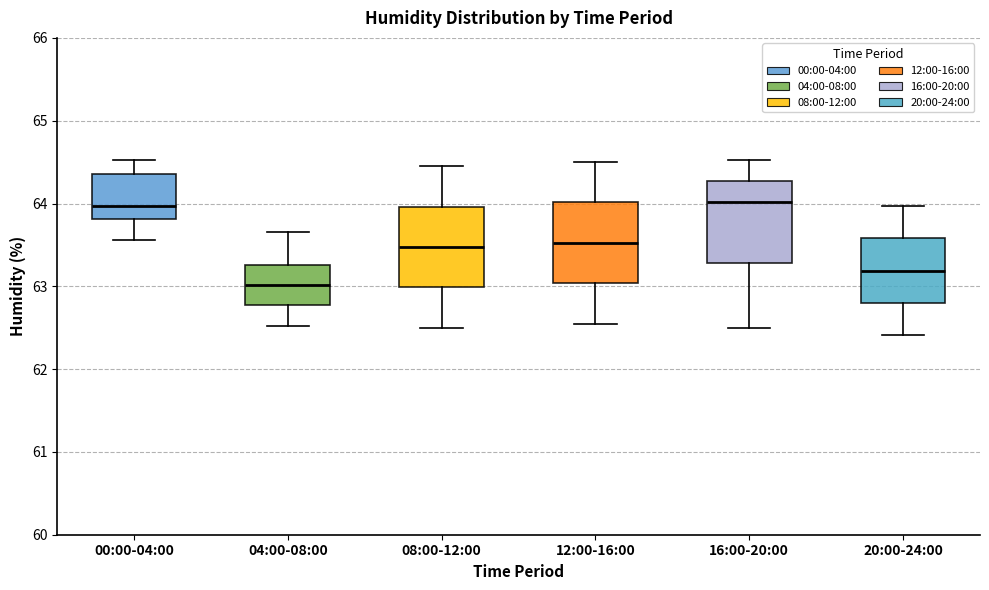

Which box's median line is the lowest?

04:00-08:00